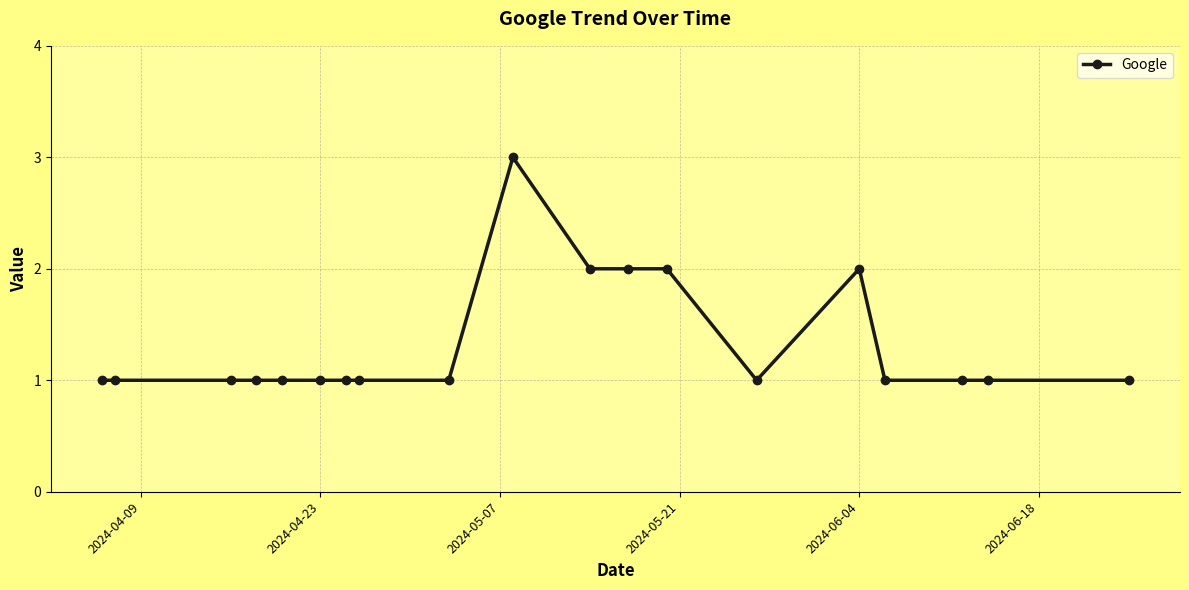

What is the greatest value displayed?

3